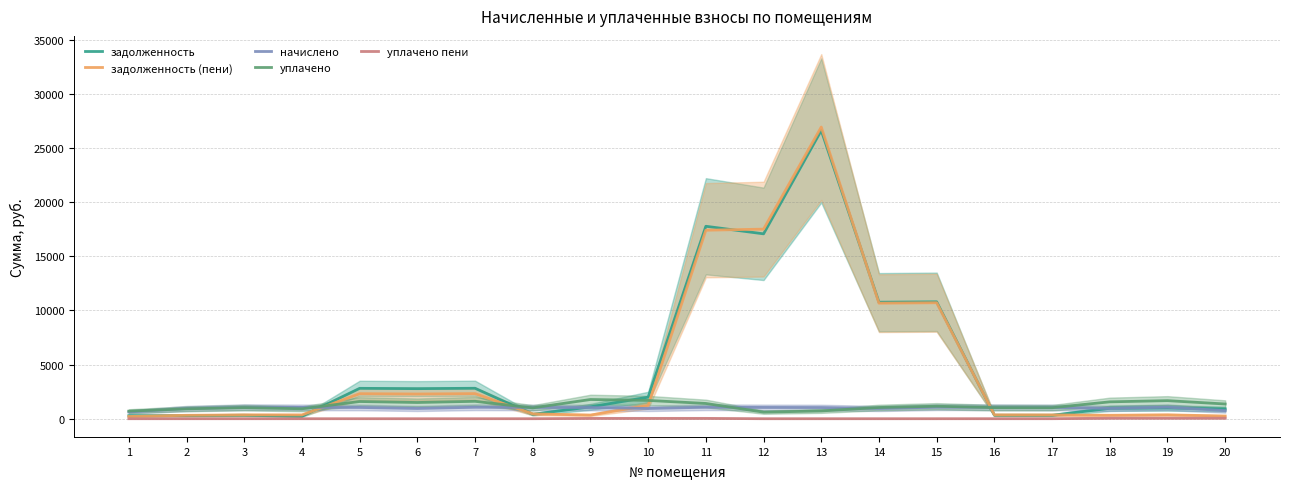

True or false: задолженность (пени) has a value of 17511.4 at 12.

True